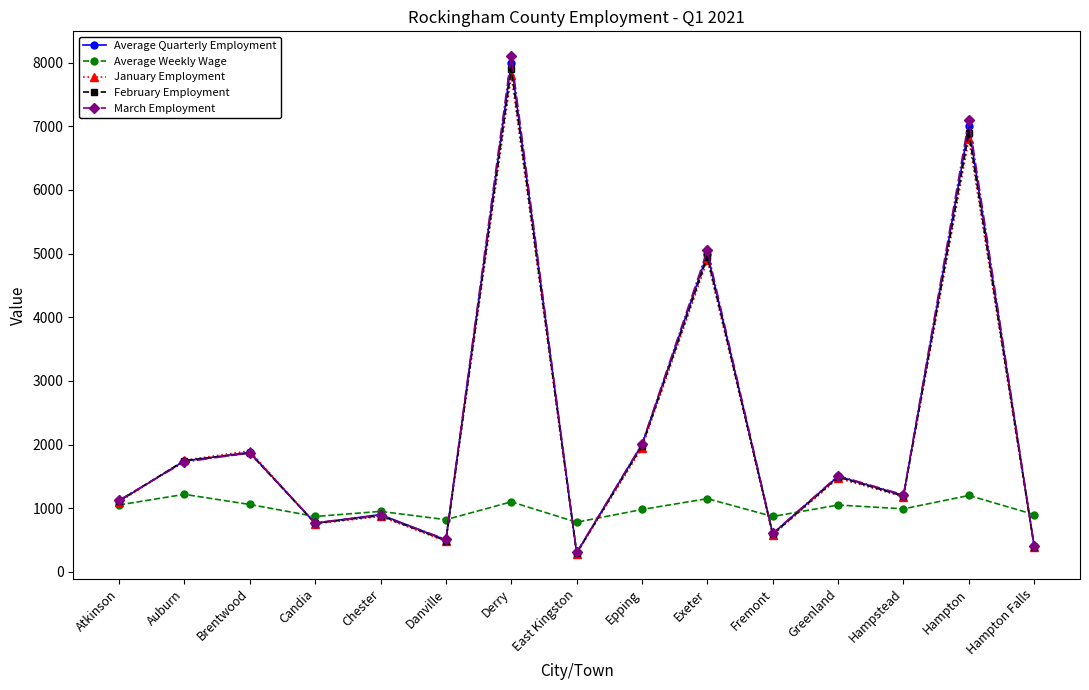

What is the label of the 2nd point from the right?

Hampton